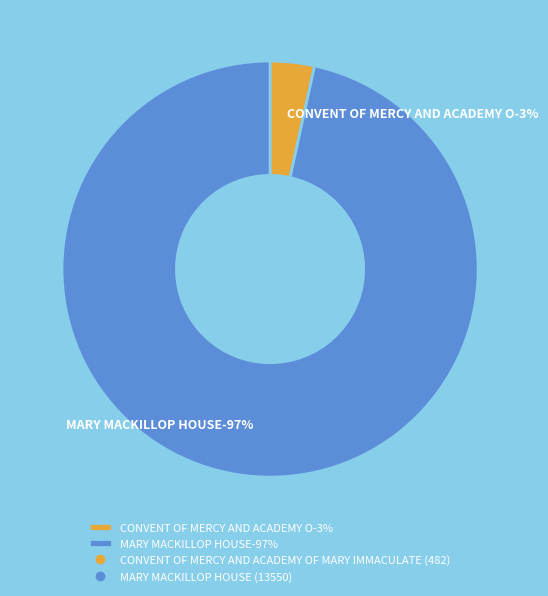

Which slice represents more than half of the pie?

MARY MACKILLOP HOUSE